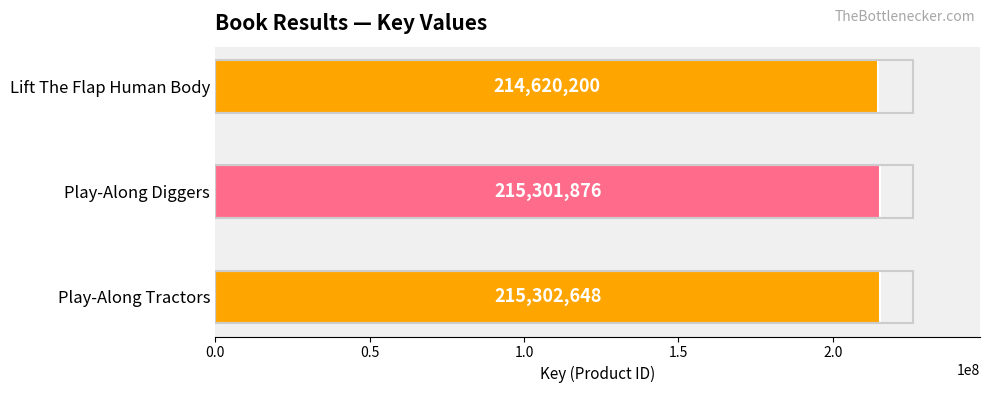

What is the average value?

215074908